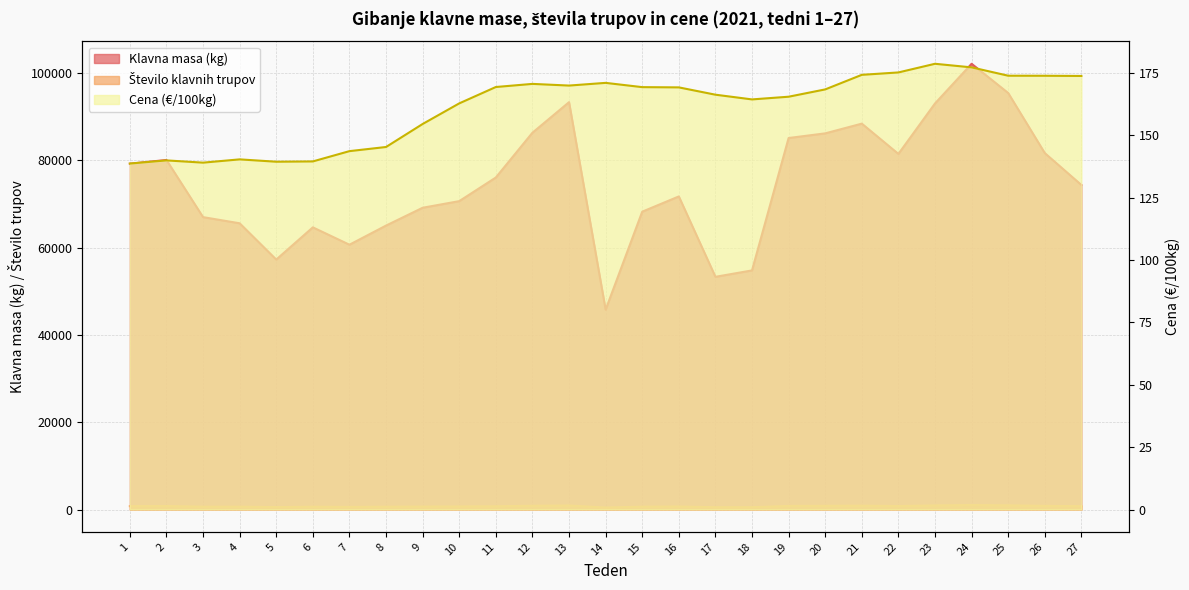

What is the value of the Cena (€/100kg) point at the 6th from the left?

139.5